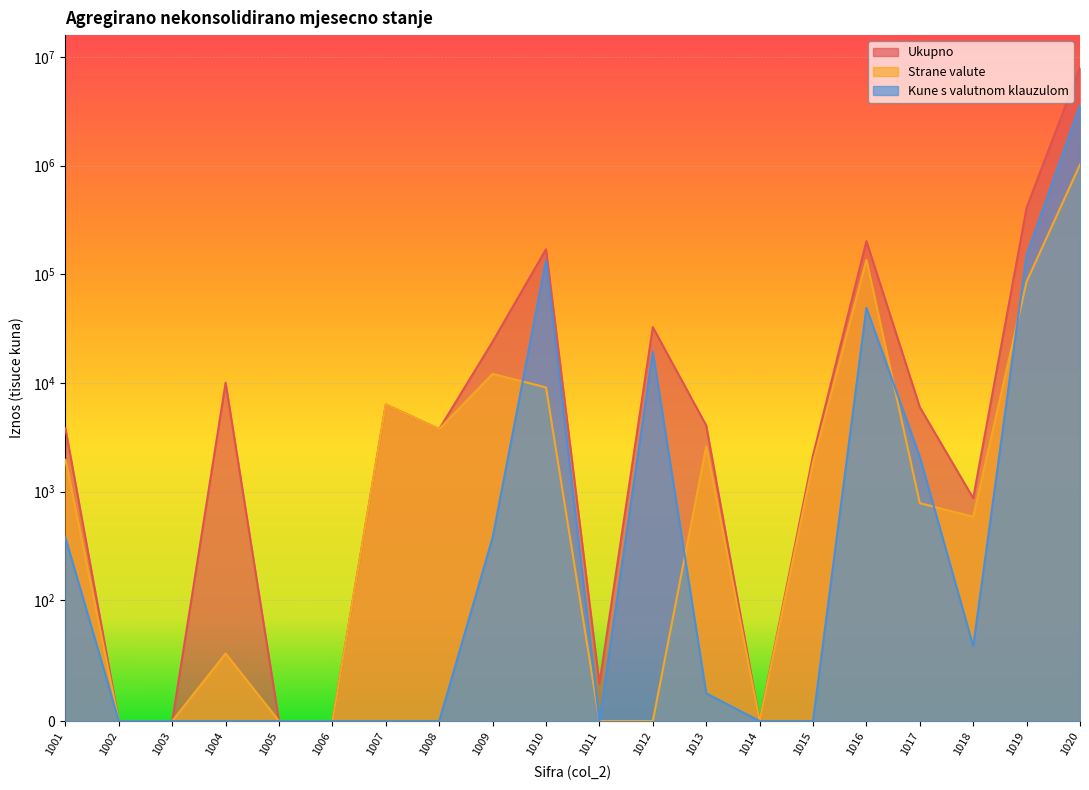

True or false: Strane valute has a value of 36653 at 1019.

False